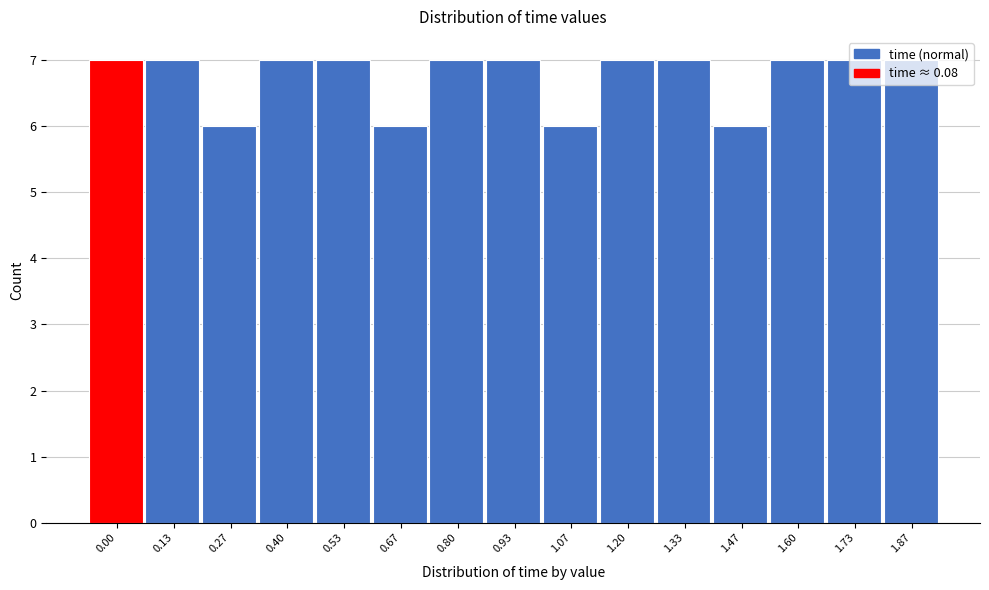

What is the ratio of the value at 0.13 to the value at 1.87?

1.0